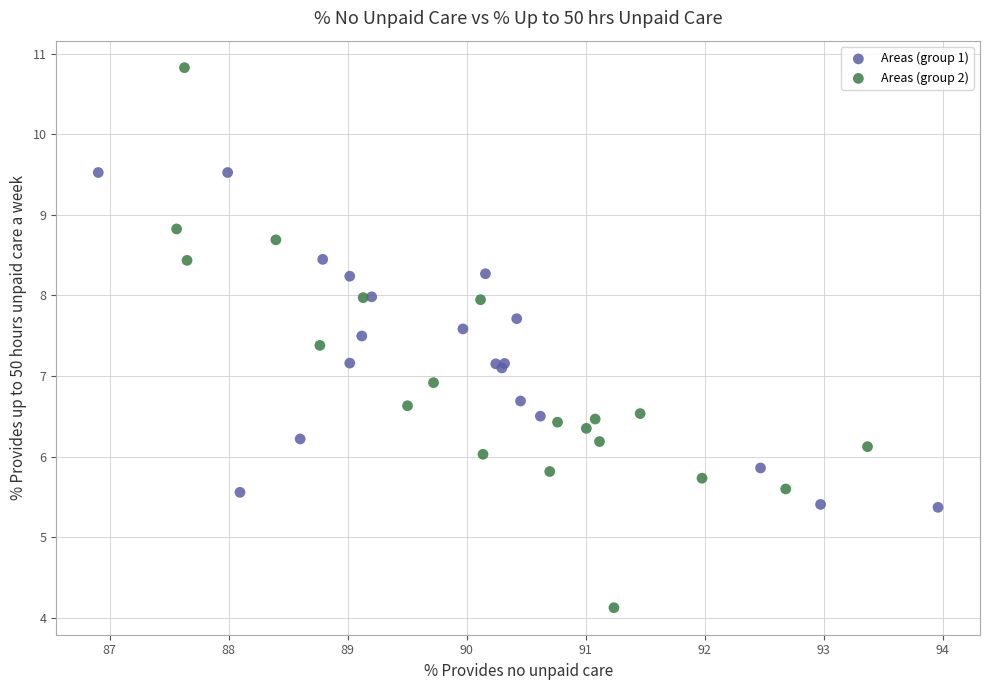

Which series has the widest spread of Y values?

Areas (group 2)